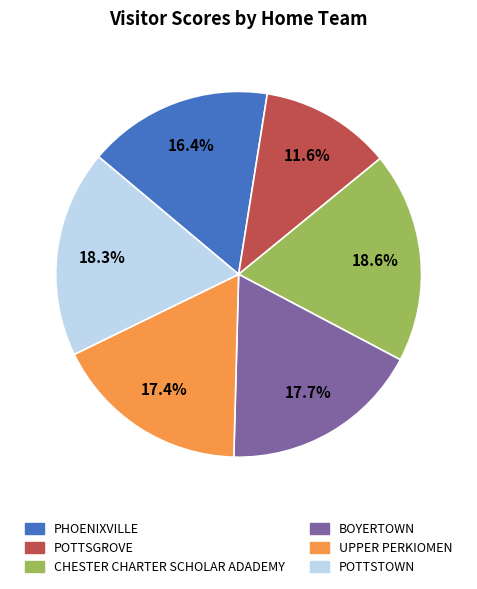

Which has a higher value, POTTSTOWN or POTTSGROVE?

POTTSTOWN